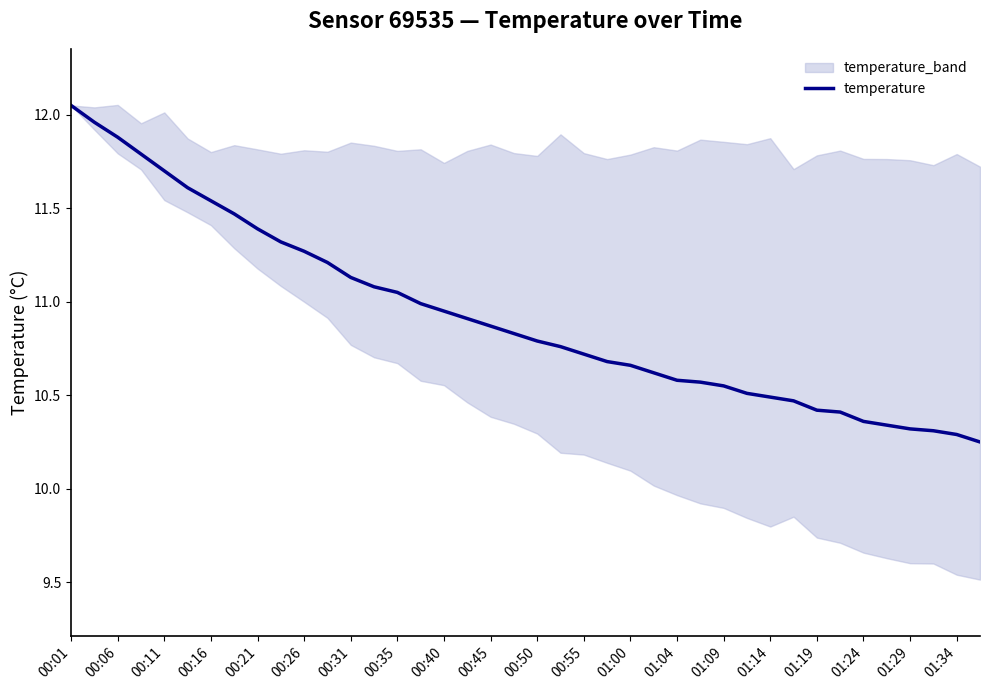

What is the greatest value displayed?

12.1